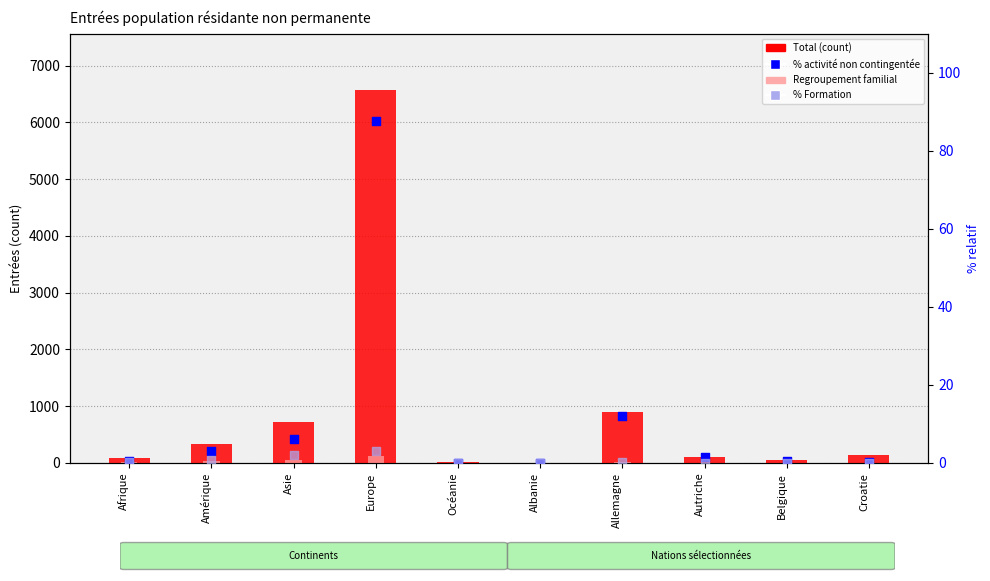

At which category is the sum across all series the highest?

Europe